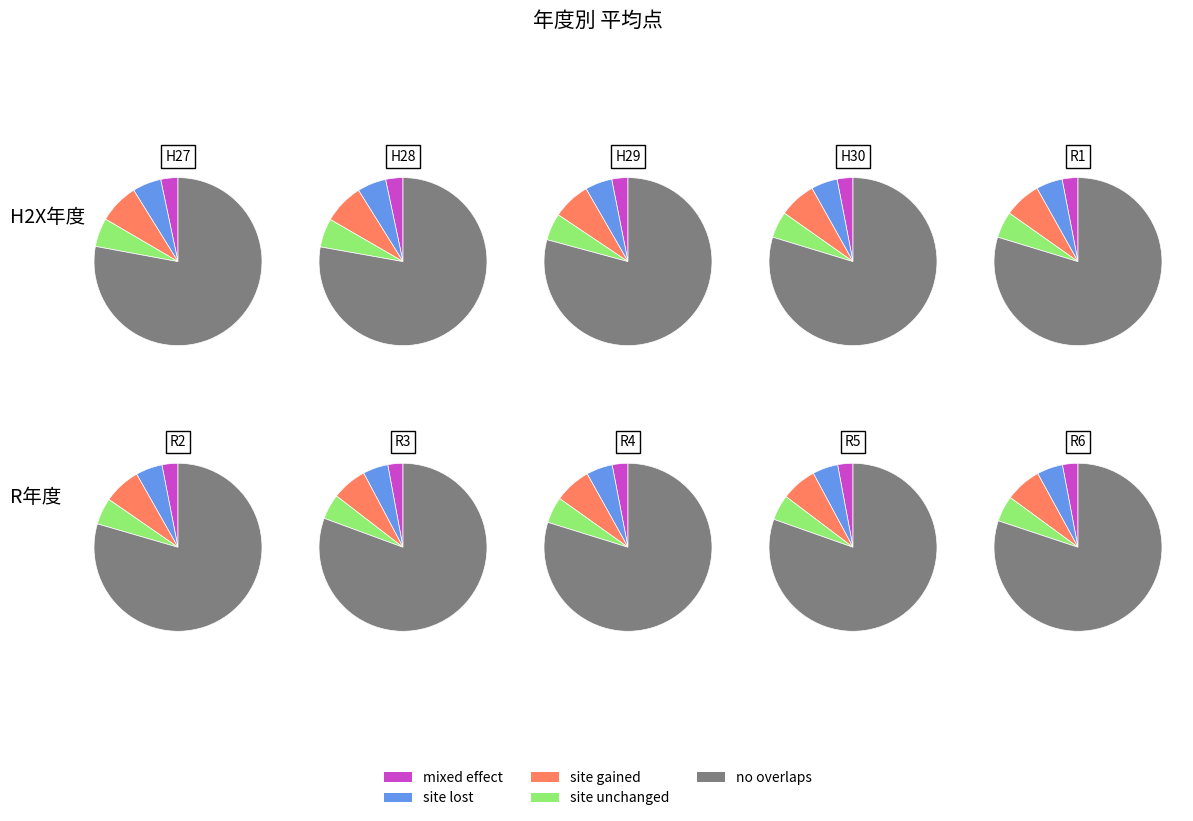

To the nearest percent, what is the combined percentage of R4 and R5?

20%